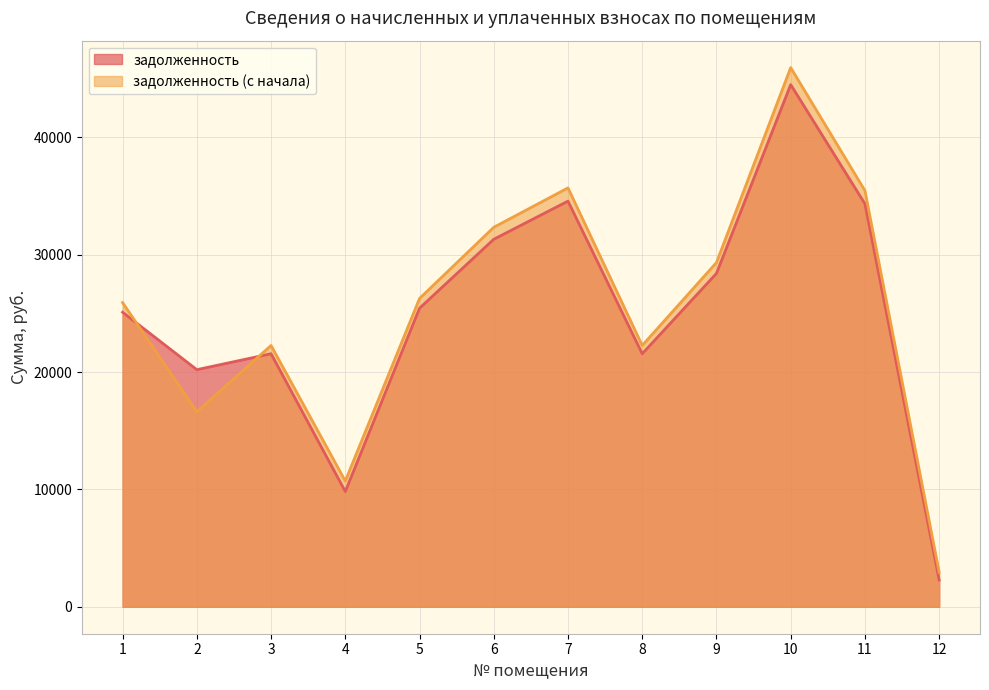

How many distinct data groups are displayed?

2